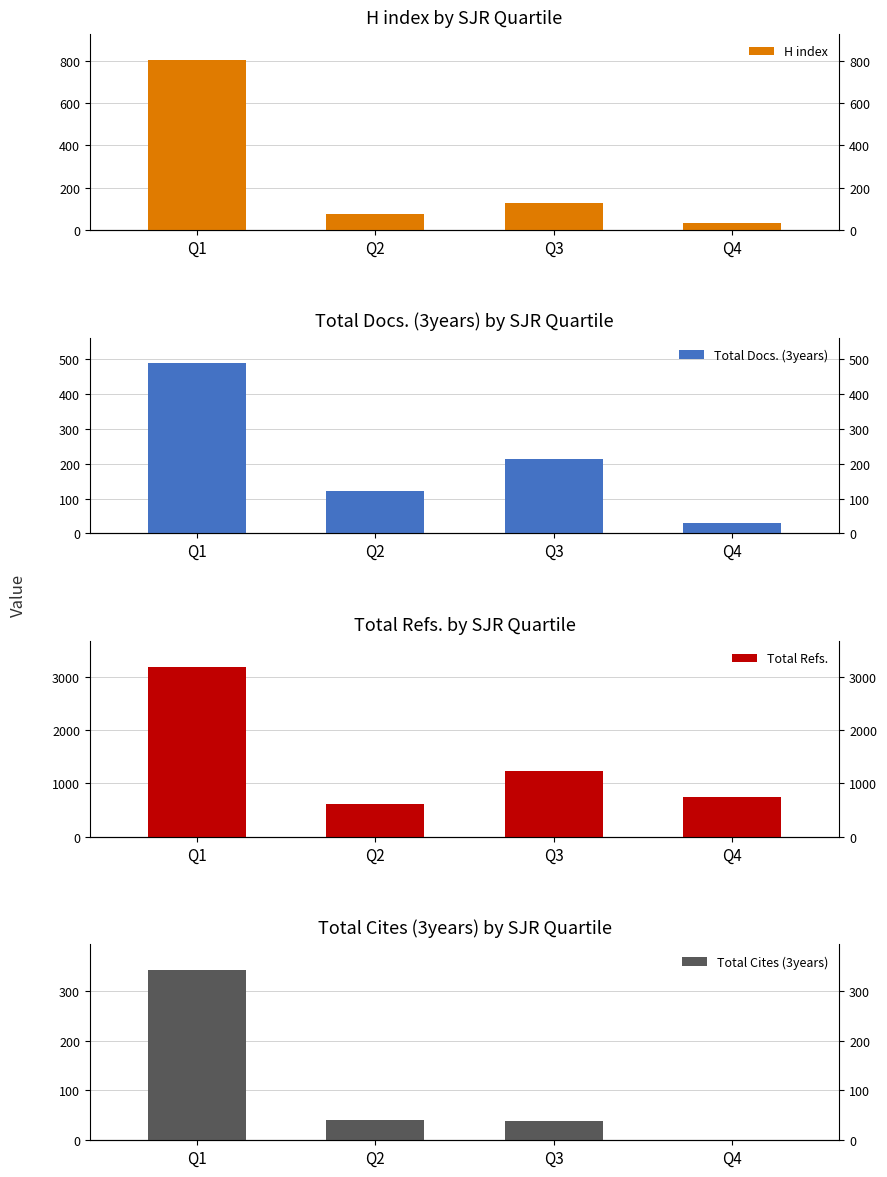

How many bars are there in each group?

4